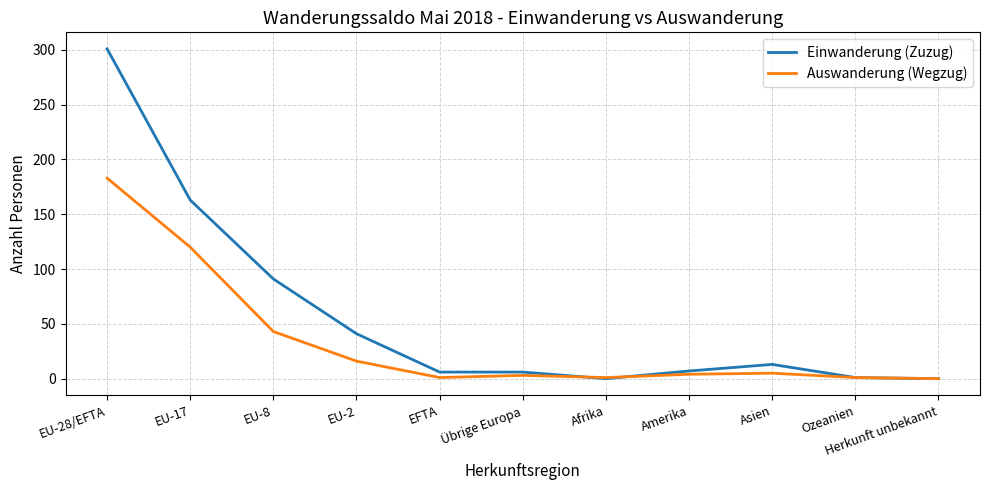

What position from the left is EU-8?

3